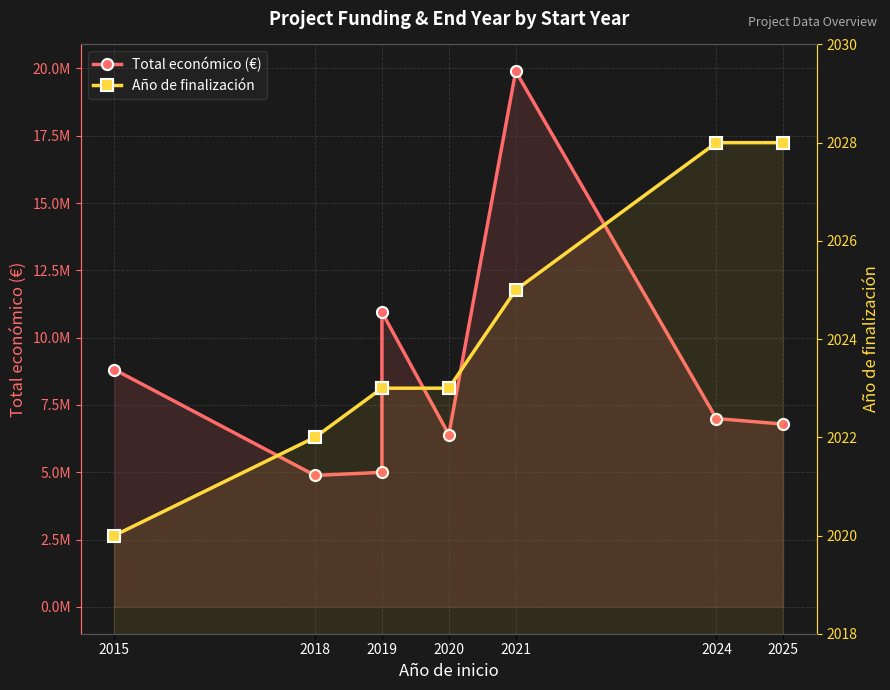

What is the label of the 7th point from the right?

2018